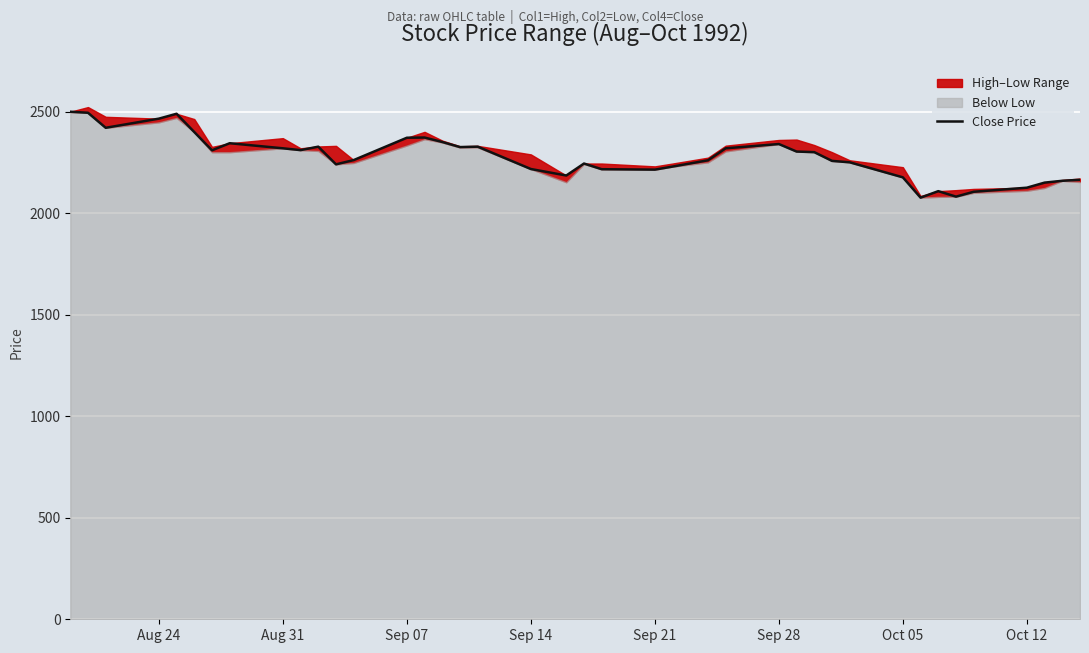

True or false: the data shows 2340 at Sep 28.

True